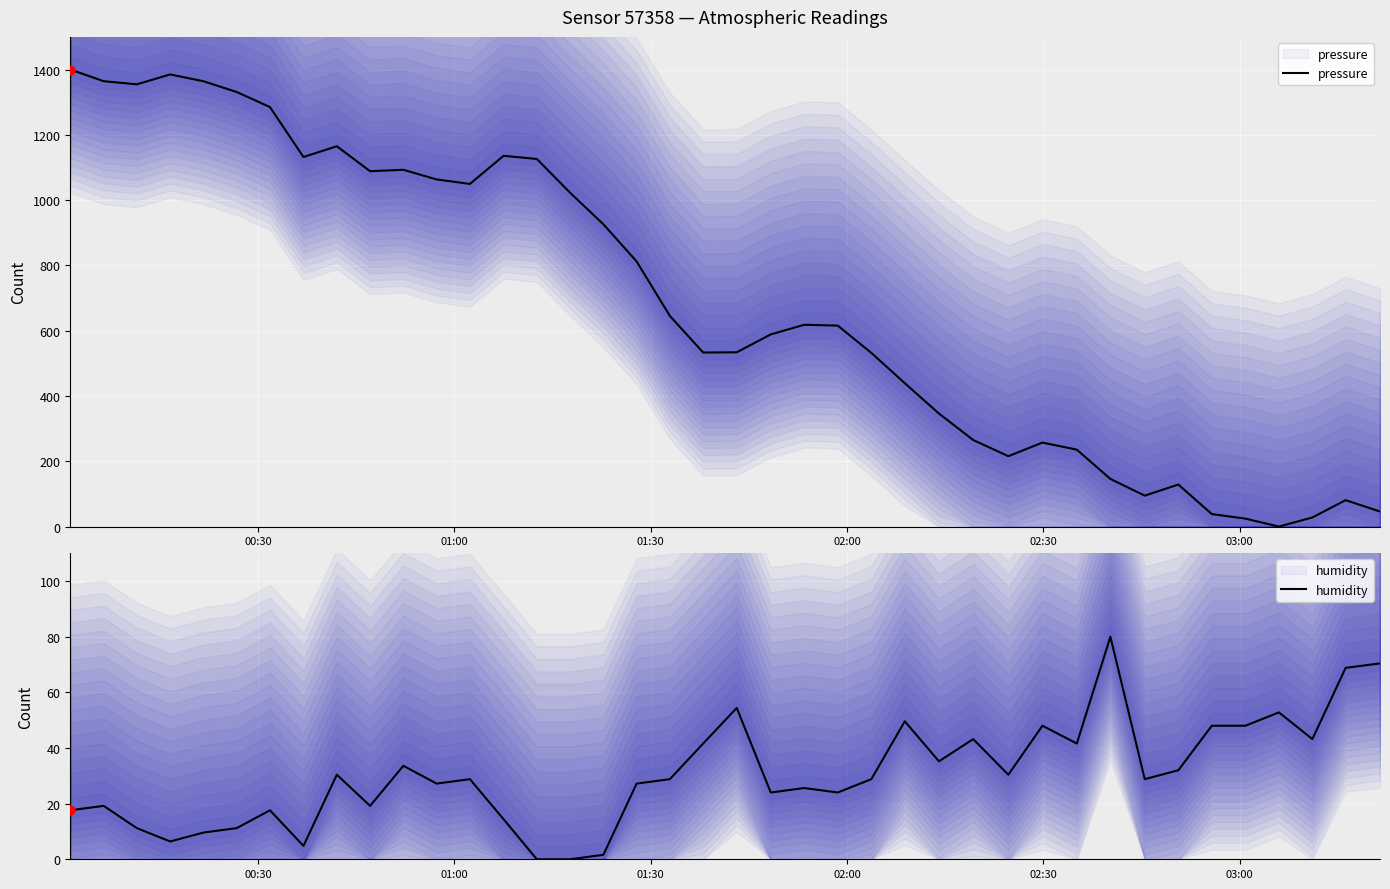

Which series reaches the minimum Y coordinate?

pressure